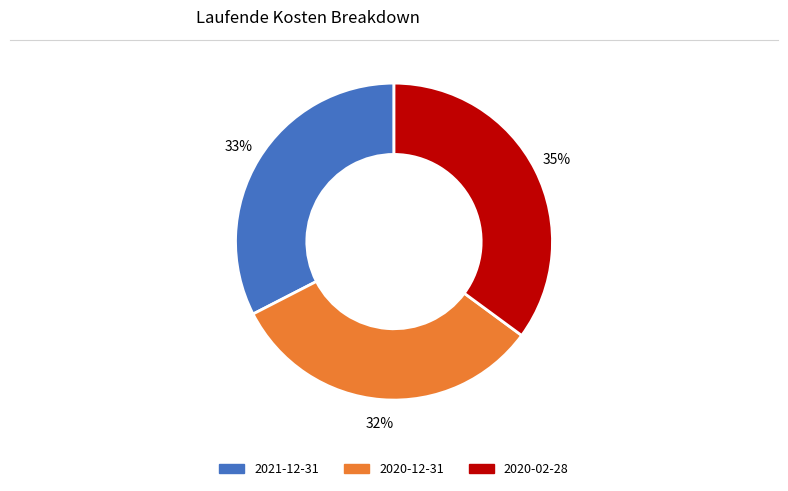

Which category has the biggest portion of the pie?

2020-02-28